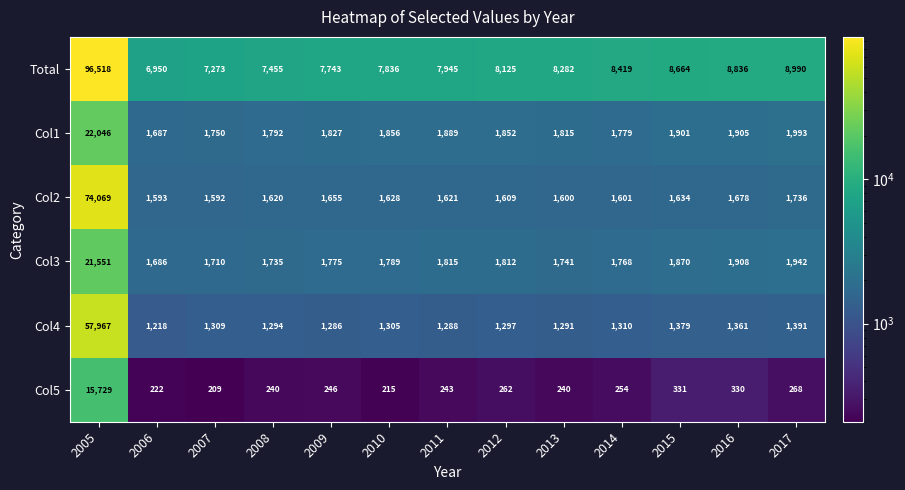

What is the minimum value shown in the chart?

209